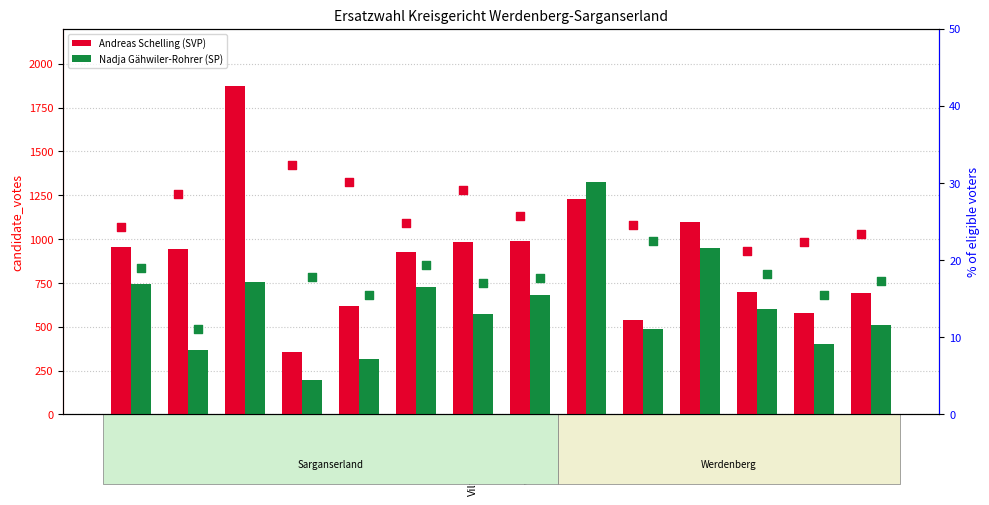

Which series contains the lowest Y value?

% of eligible (SP)